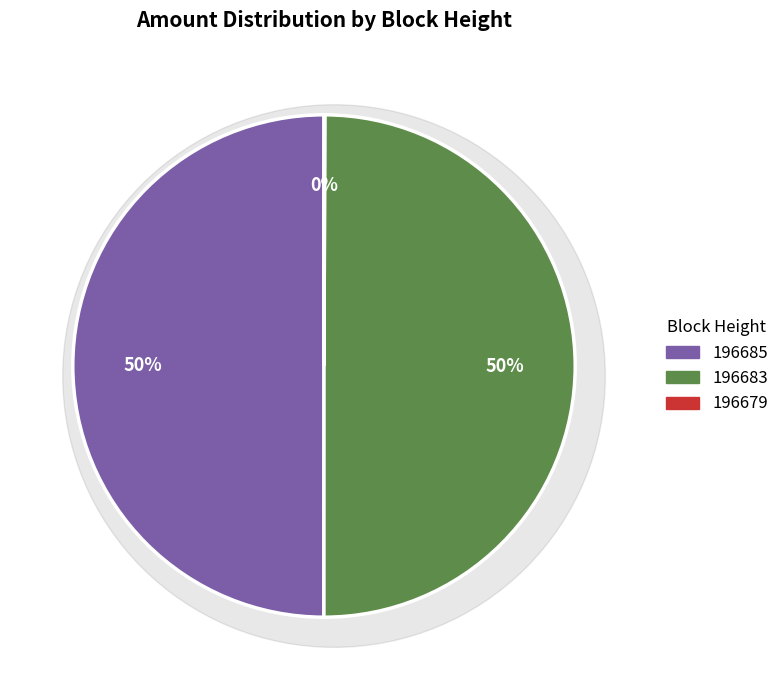

What is the change in value from 196685 to 196679?

+67424